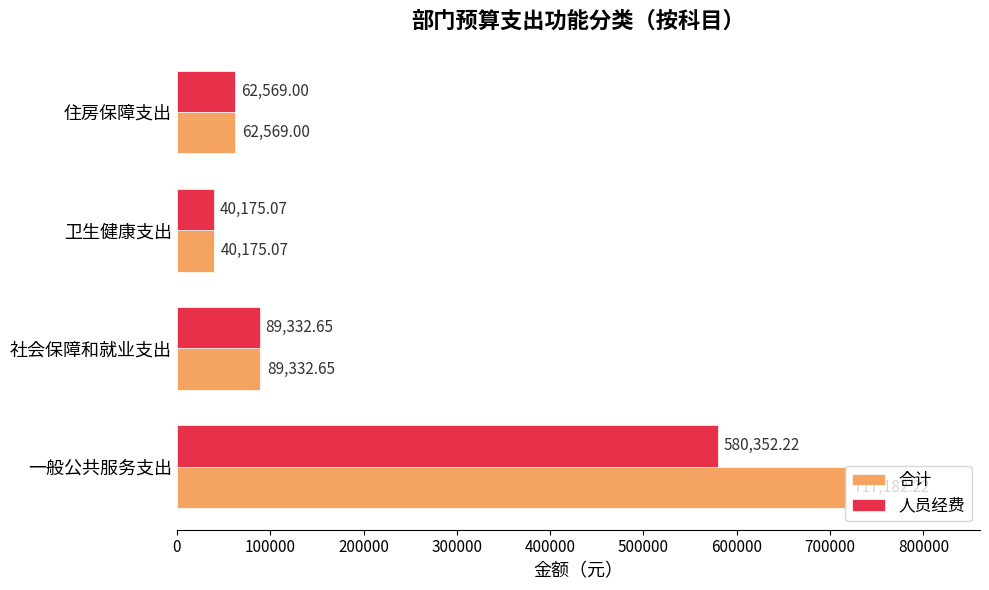

What is the difference between the maximum and second lowest values in the 合计 series?

654613.2